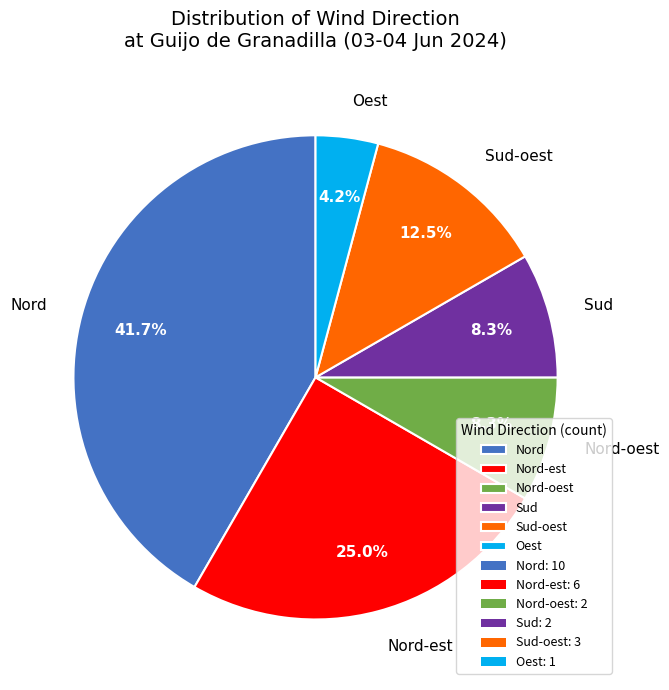

Which has a higher value, Nord-oest or Oest?

Nord-oest